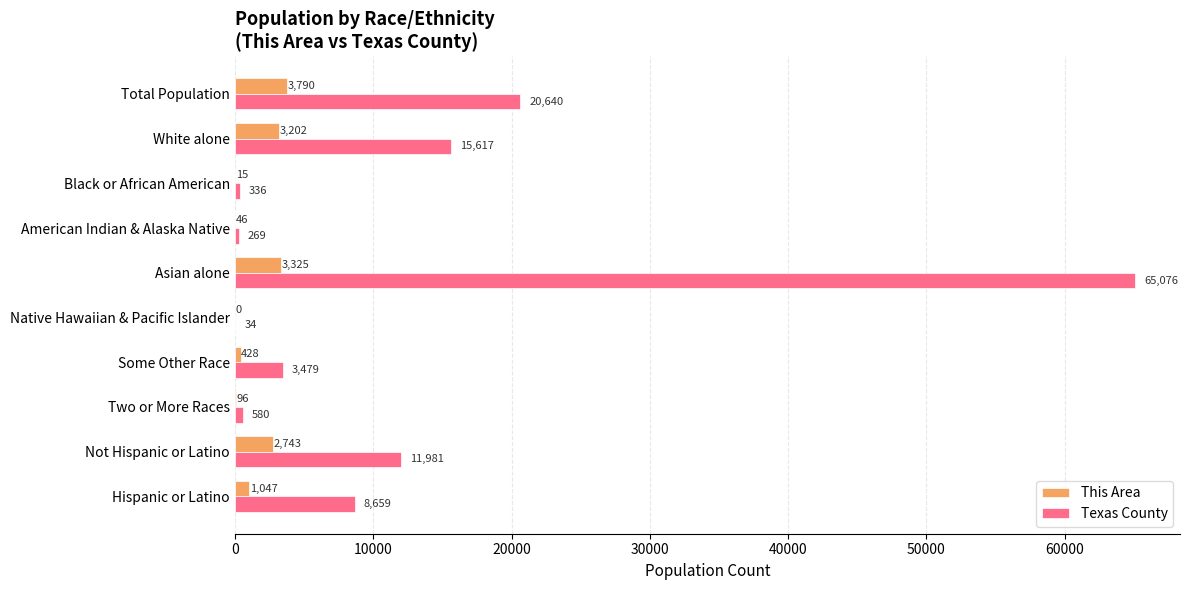

What is the sum of all This Area values?

14692